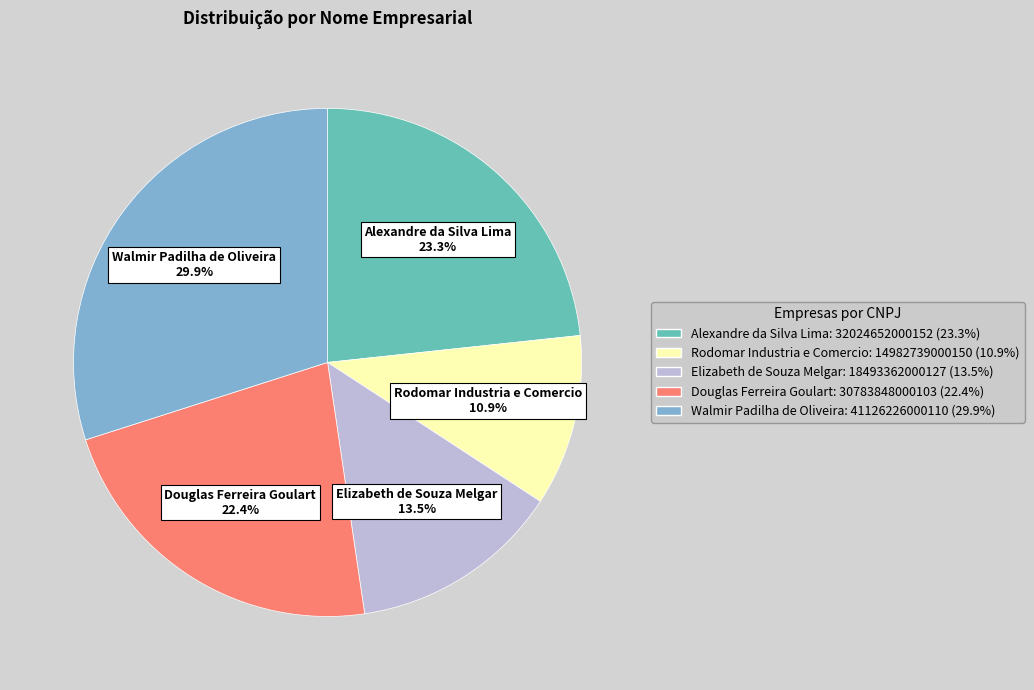

What is the smallest slice in the pie chart?

Rodomar Industria e Comercio: 14982739000150 (10.9%)